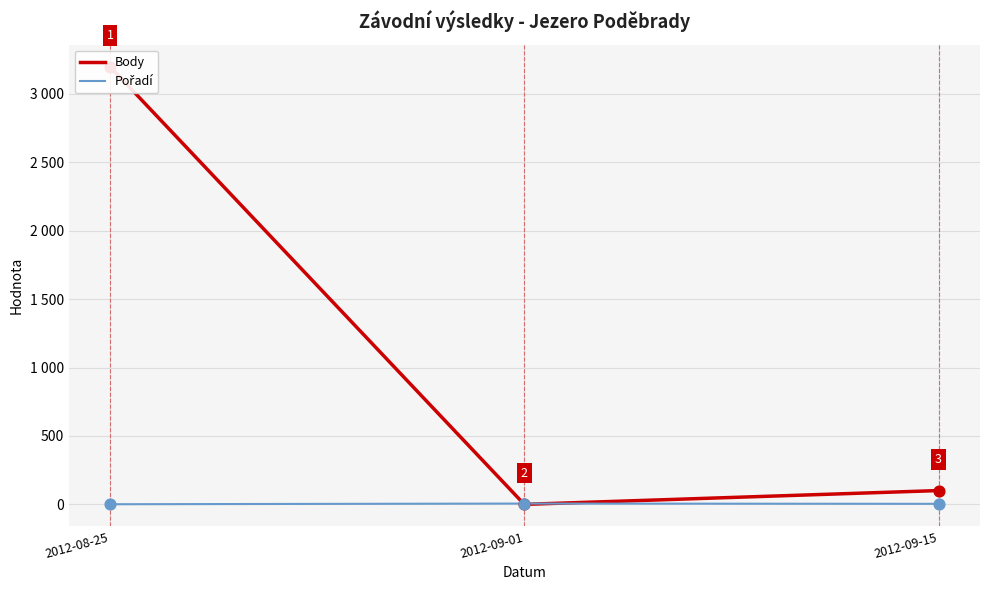

What are all the series names shown in the legend?

Body, Pořadí